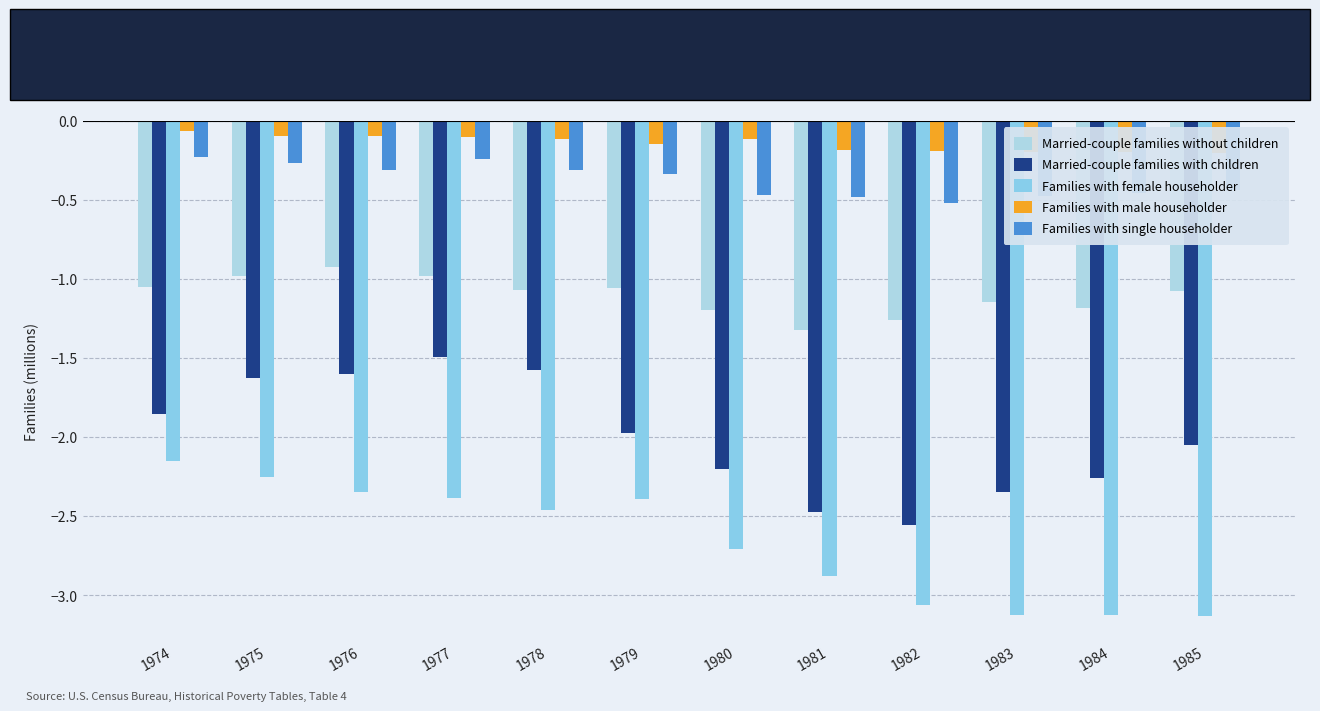

What is the value of the Families with male householder bar at the 5th from the left?

-0.1